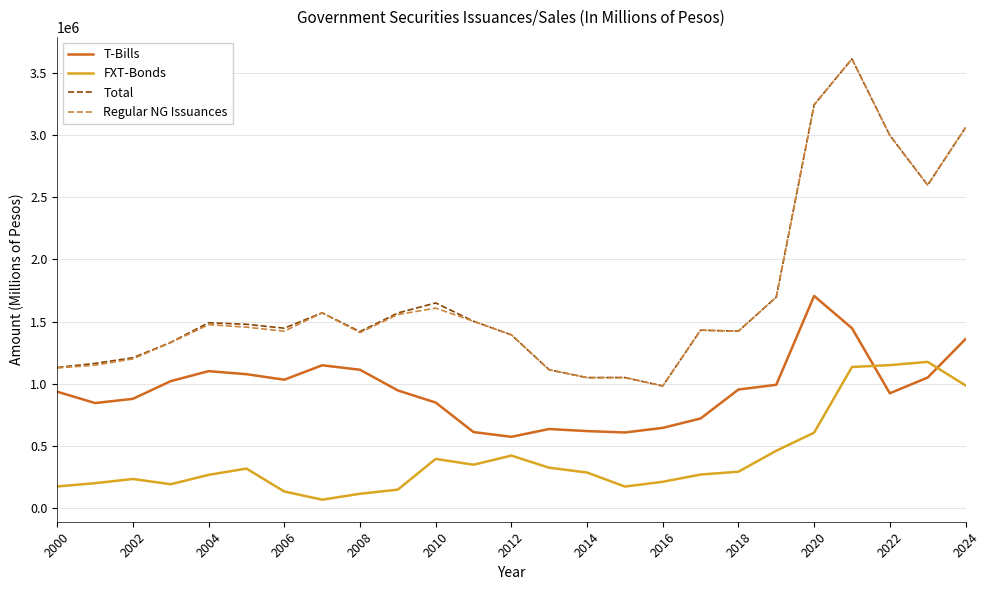

What is the maximum value shown in the chart?

3611369.0